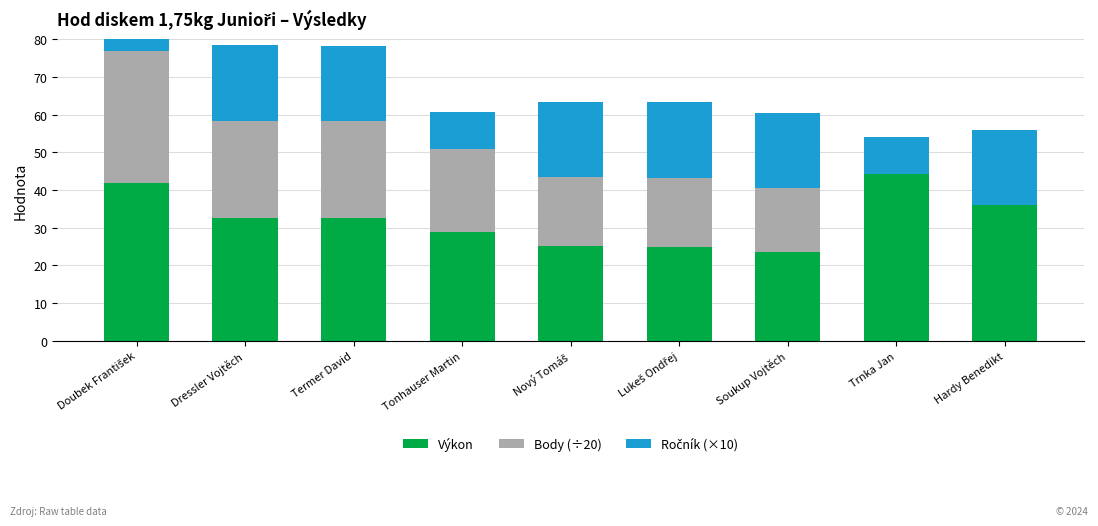

What is the label of the 6th bar from the left?

Lukeš Ondřej